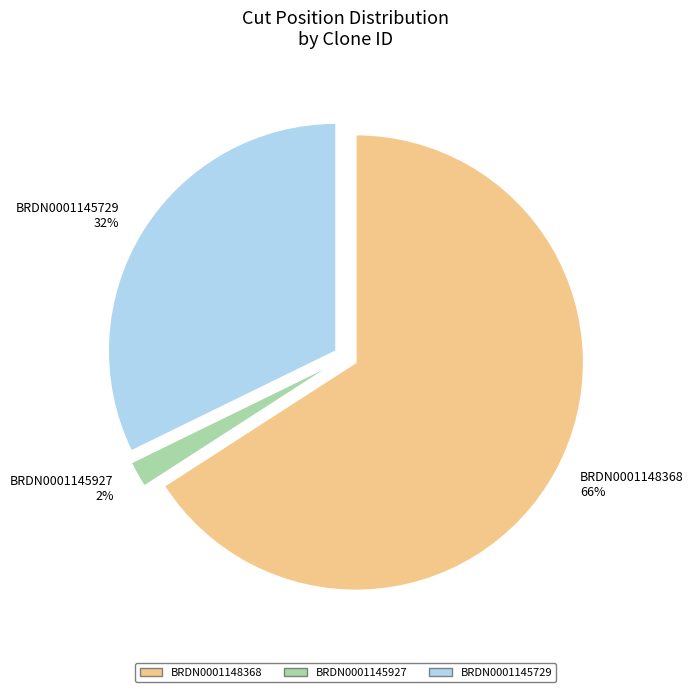

True or false: BRDN0001148368 accounts for 79% of the total.

False